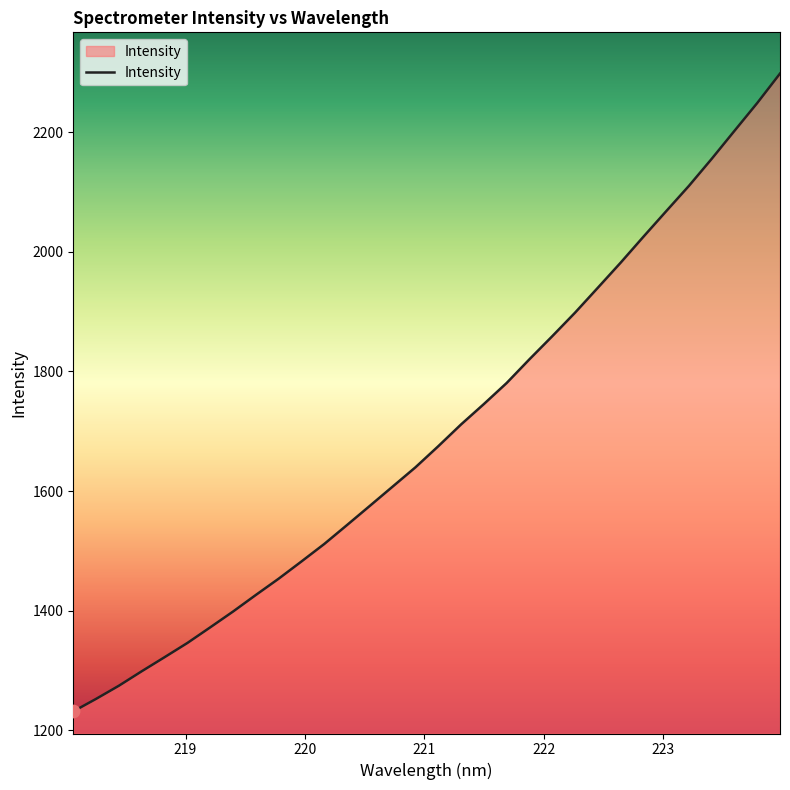

What is the difference between the maximum and minimum values?

1066.9